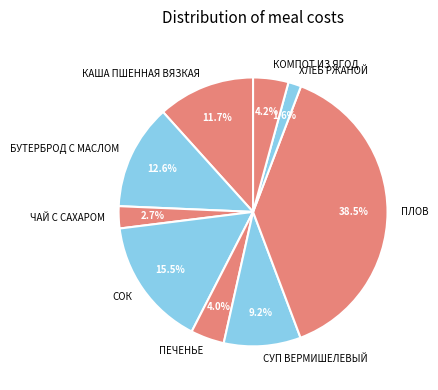

To the nearest percent, what percentage of the pie is БУТЕРБРОД С МАСЛОМ?

13%